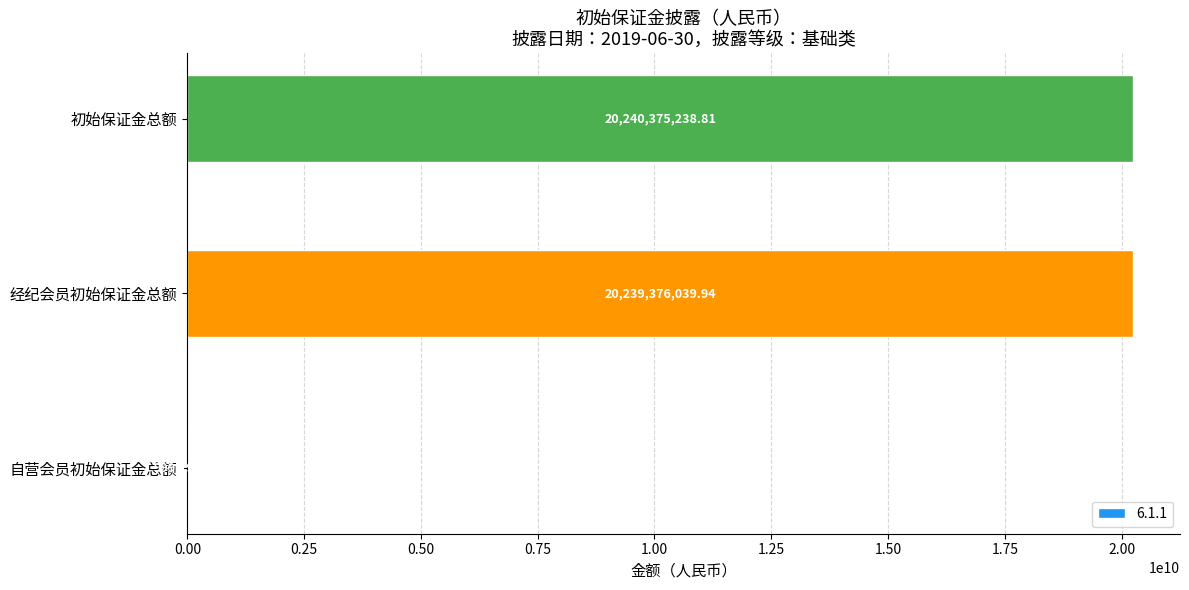

Count the number of values greater than 20239376039.

2